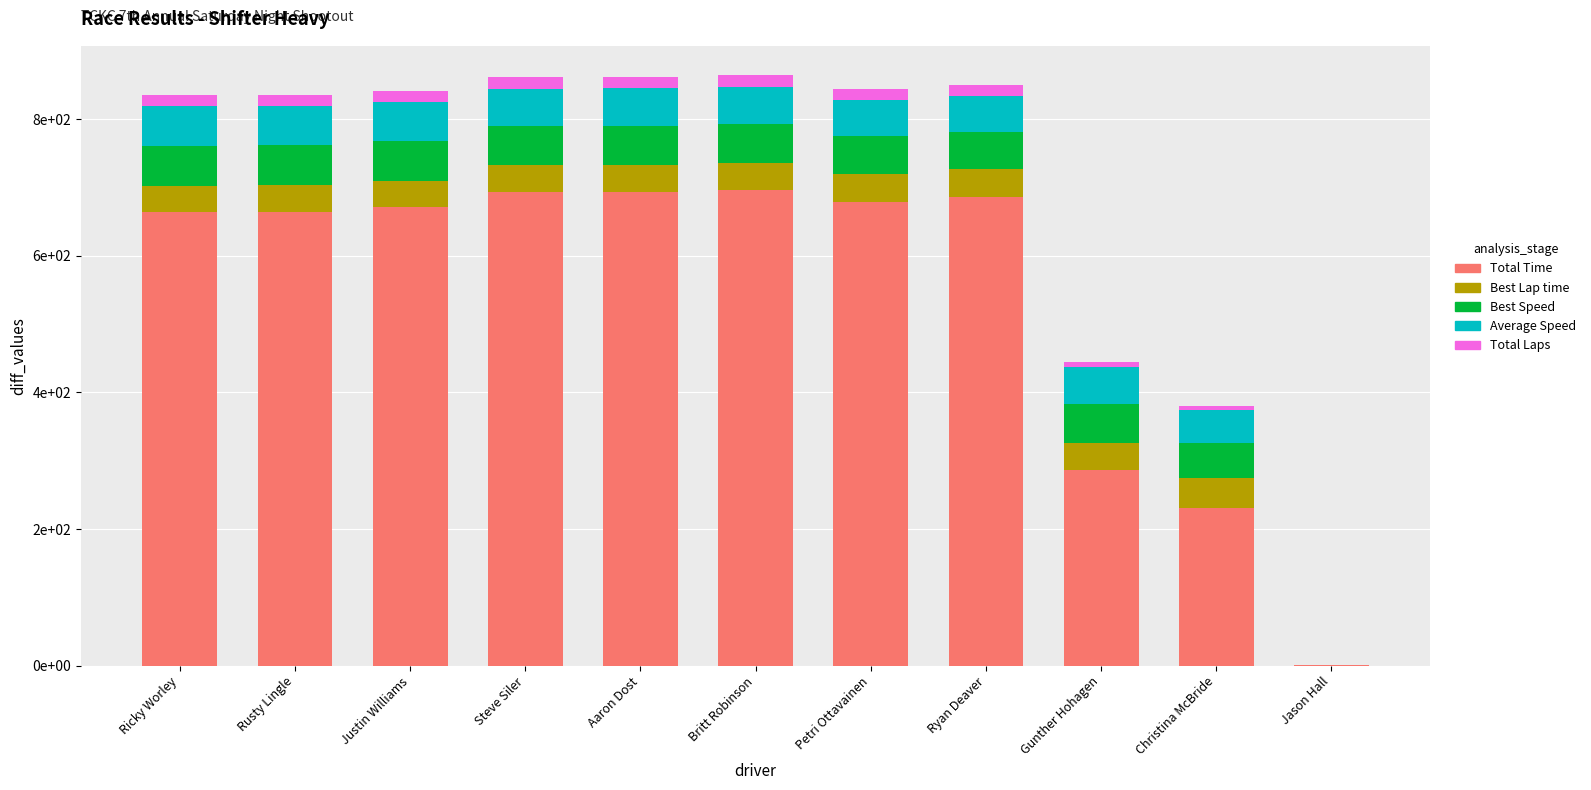

The value of Best Speed at Steve Siler is 56.4. True or false?

True